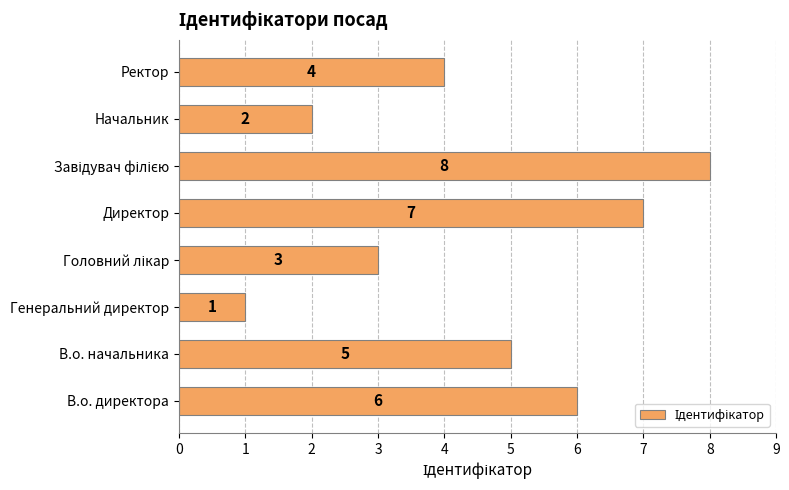

The chart shows a value of 1 at Начальник. True or false?

False